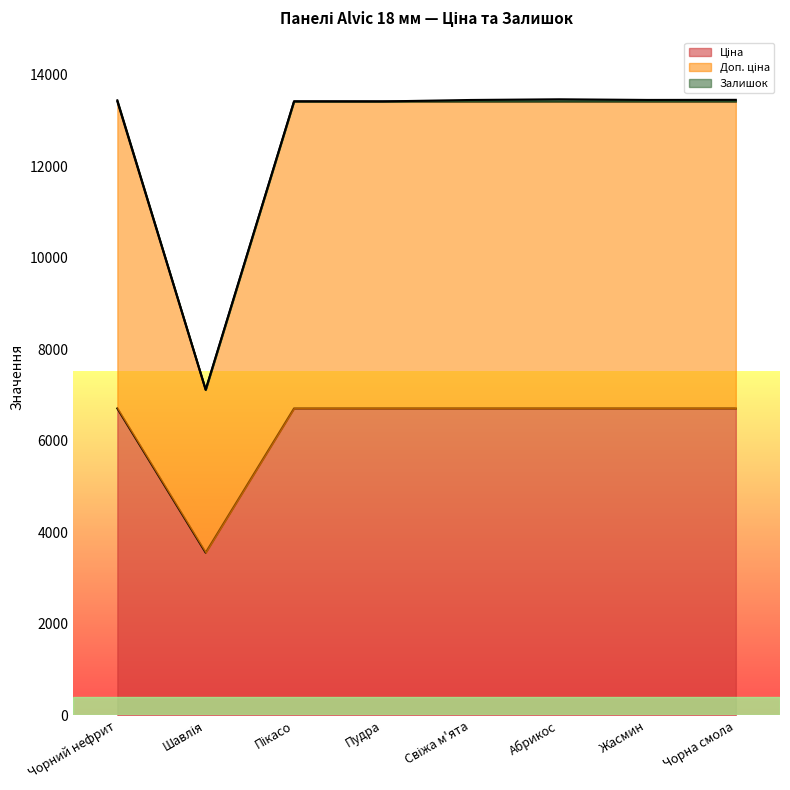

How many lines are shown in the chart?

3